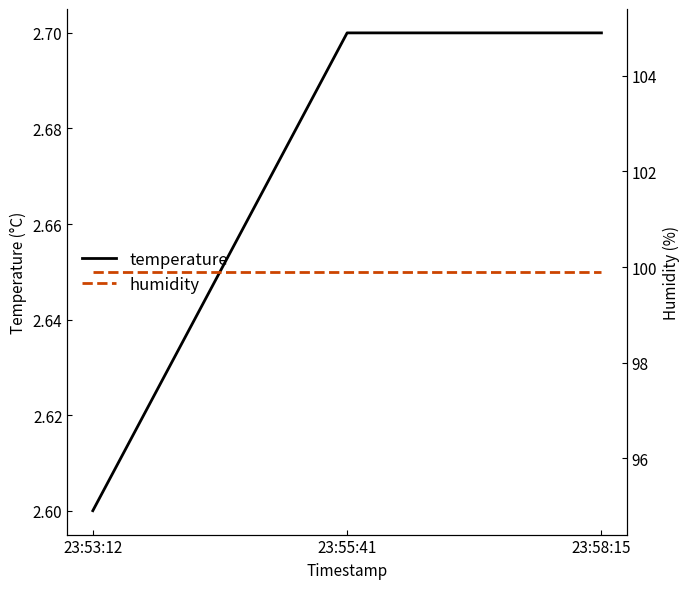

List the series in order of their overall mean, highest first.

humidity, temperature